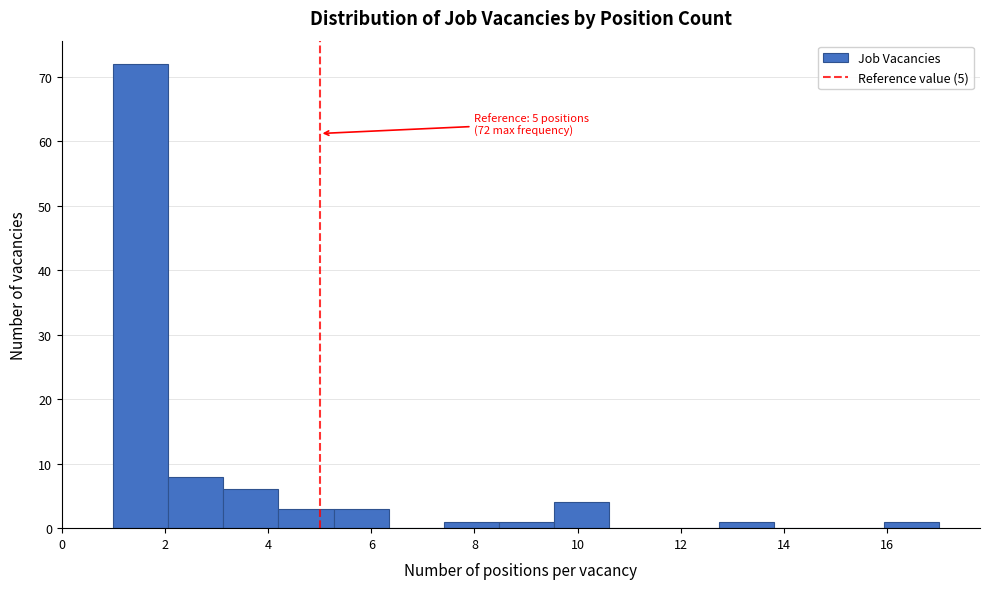

Over which range of the x-axis is the bar tallest?

1.0 to 2.0